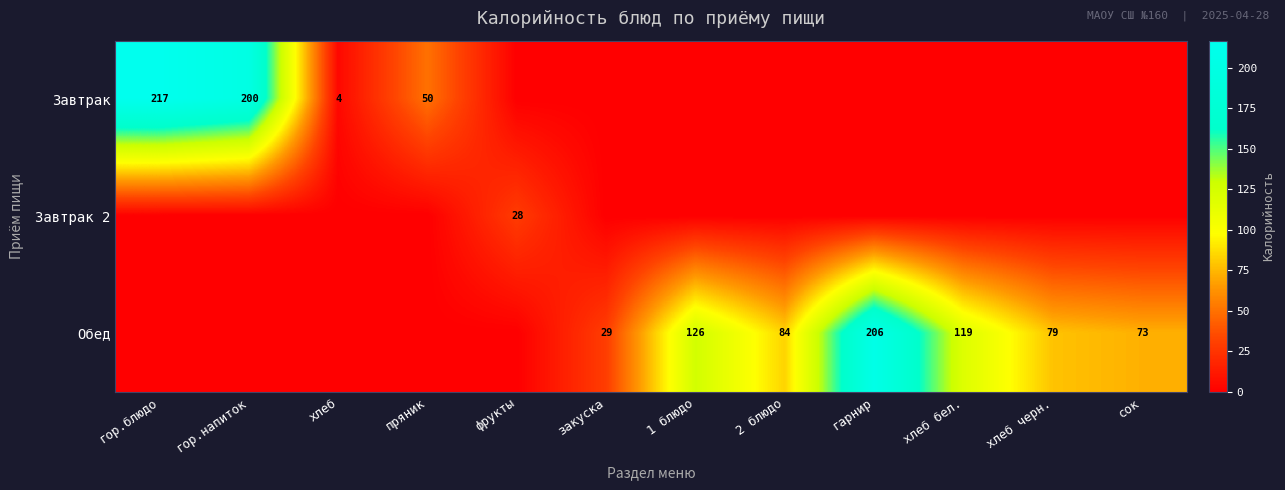

Count the number of categories in the chart.

12